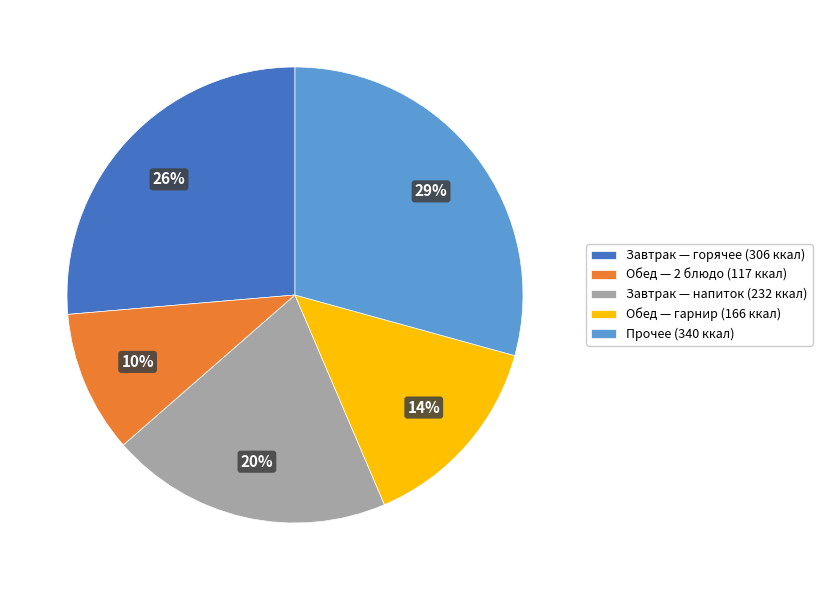

How many slices are in this pie chart?

5